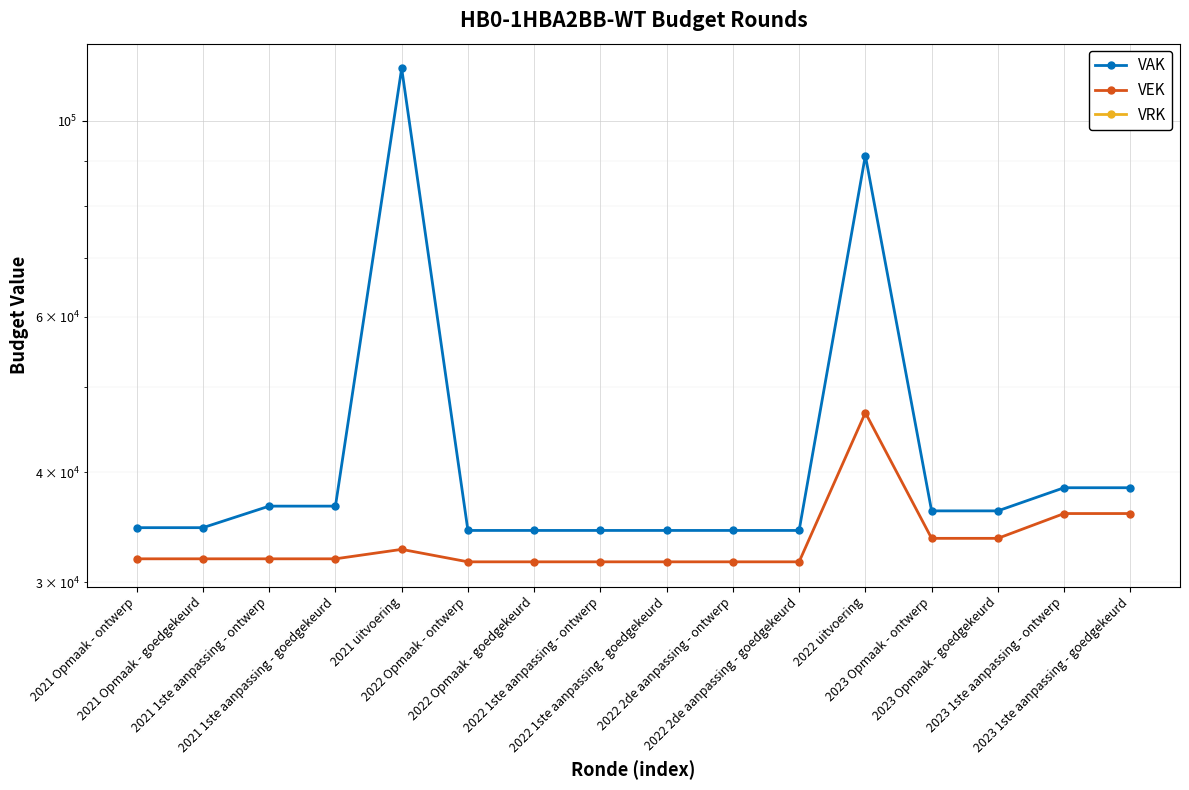

Which series has the largest total across all categories?

VAK